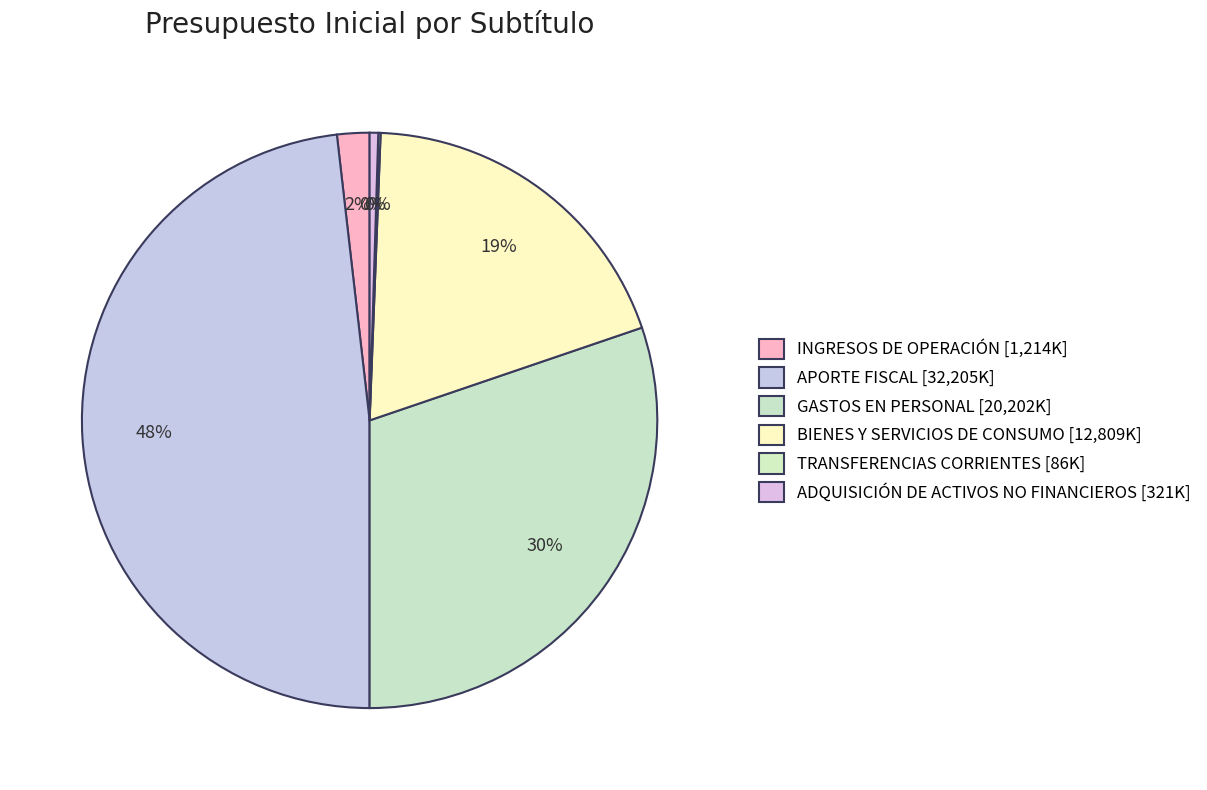

Which slice is the smallest?

TRANSFERENCIAS CORRIENTES